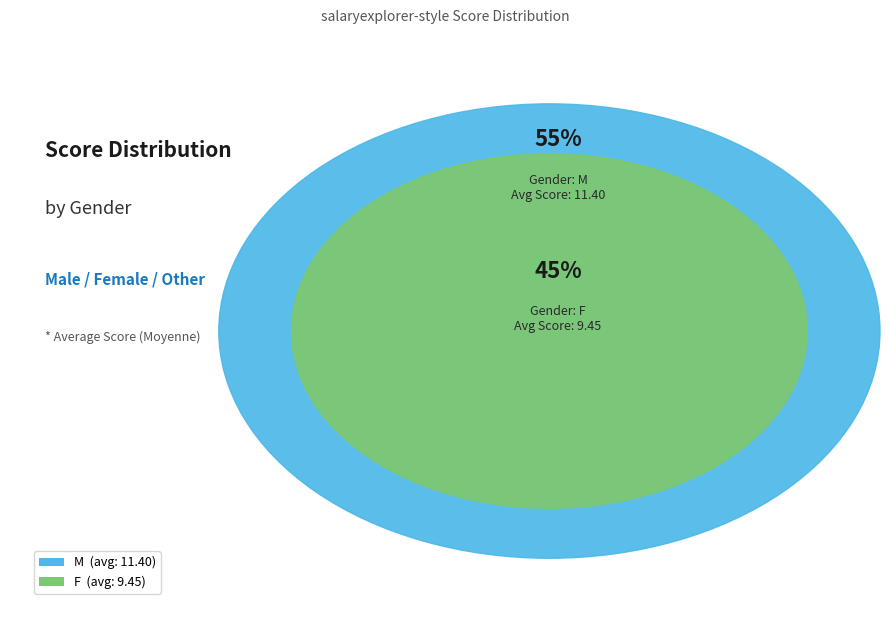

True or false: M accounts for 32% of the total.

False